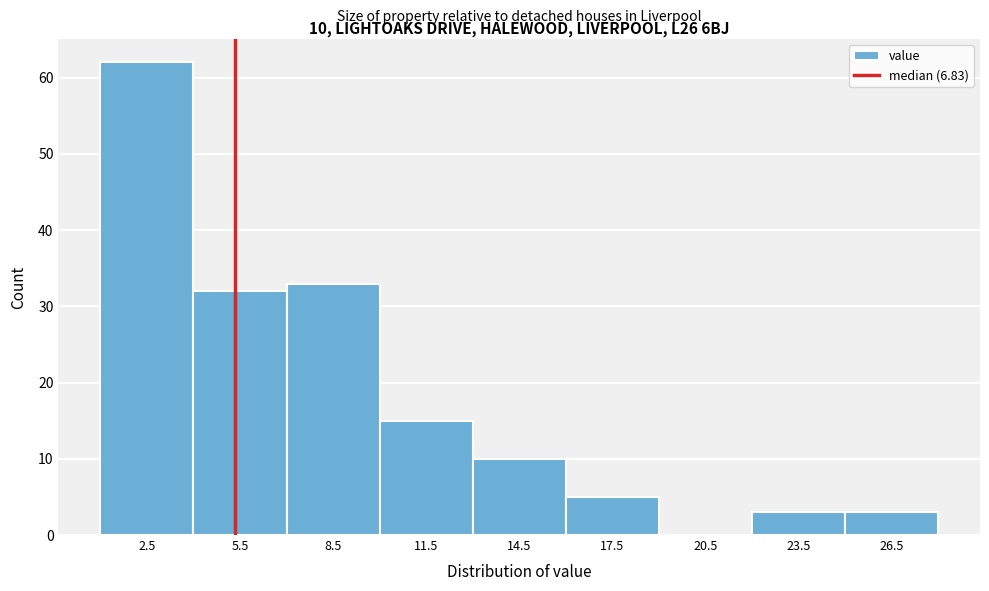

Reading left to right, transcribe all the data shown in this chart.

2.5=62	5.5=32	8.5=33	11.5=15	14.5=10	17.5=5	20.5=0	23.5=3	26.5=3